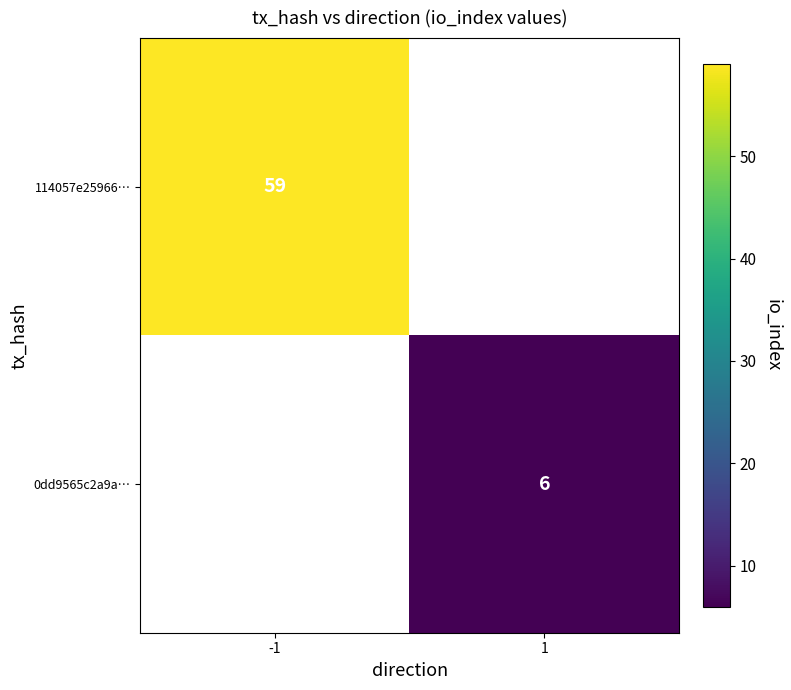

The value of 114057e25966… at -1 is 100. True or false?

False